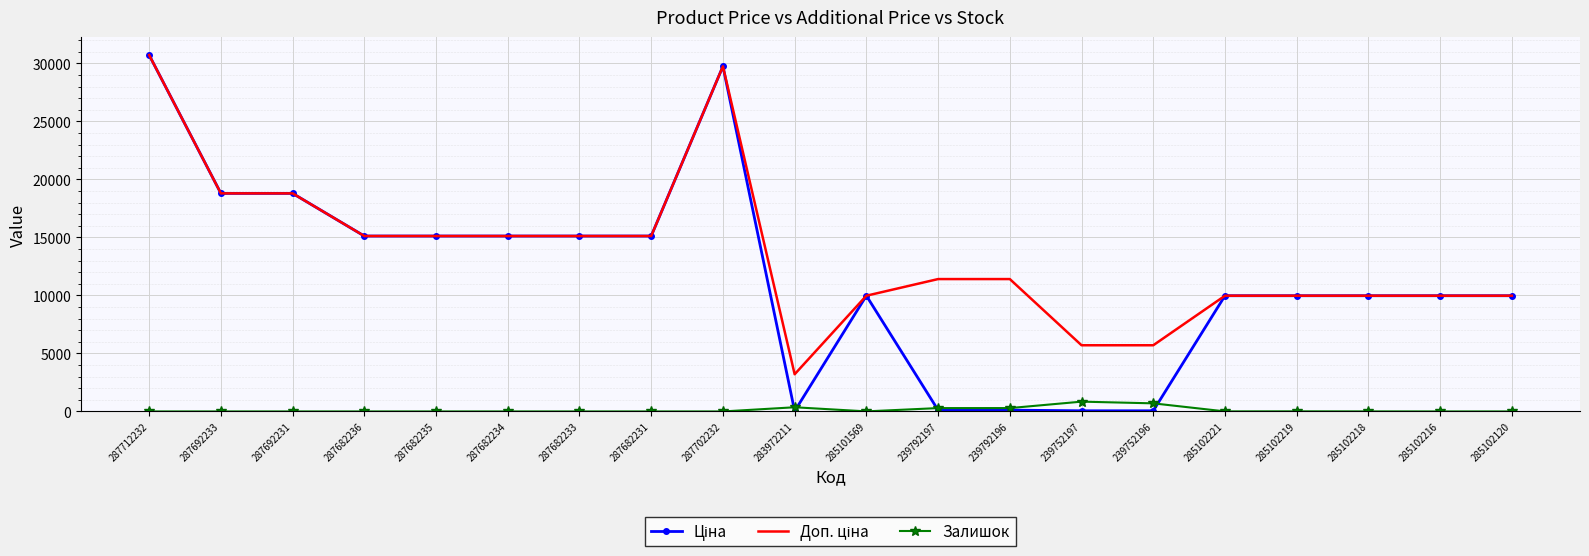

At which category is the sum across all series the highest?

287712232